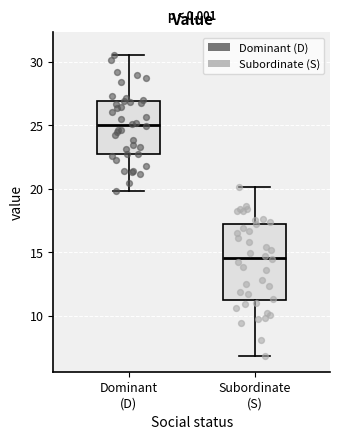

Reading left to right, read every box against the y-axis: the position of its median line, the range the box covers, and the ends of its whiskers. The values are not printed on the chart, so give them approximately, as read against the axis.

Dominant (D): median 25.0, box 22.5 to 27.0, whiskers 20.0 to 30.5
Subordinate (S): median 14.5, box 11.0 to 17.5, whiskers 7.0 to 20.0